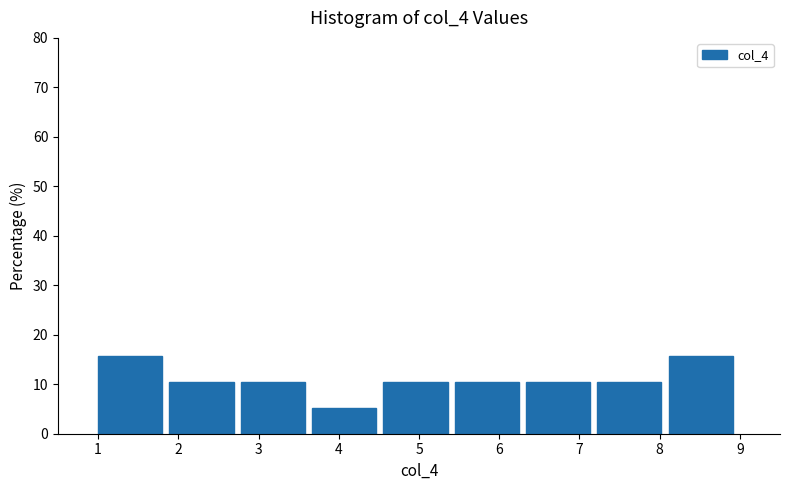

Reading left to right, list every bar in this chart as the range it spans on the x-axis followed by its height. Neither the bar edges nor the heights are printed on the chart, so give them approximately, as read against the axes.

1.0 to 1.9: 16
1.9 to 2.8: 11
2.8 to 3.7: 11
3.7 to 4.6: 5
4.6 to 5.4: 11
5.4 to 6.3: 11
6.3 to 7.2: 11
7.2 to 8.1: 11
8.1 to 9.0: 16